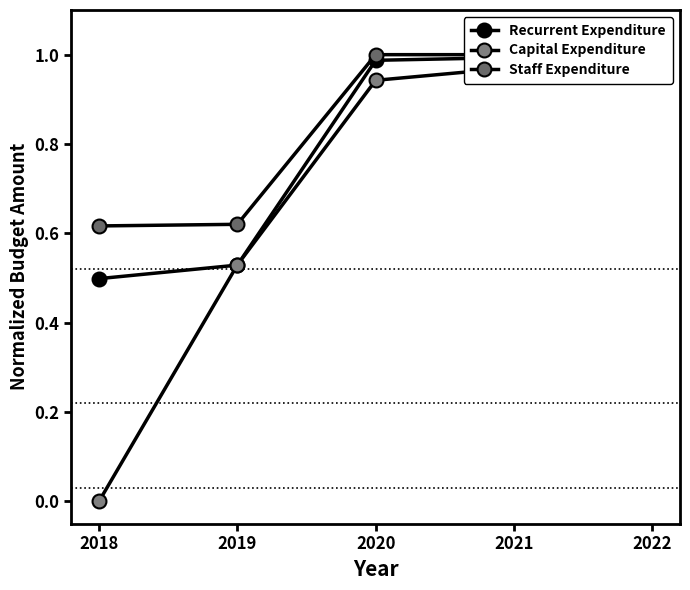

What is the approximate value of Recurrent Expenditure at 2018?

0.5